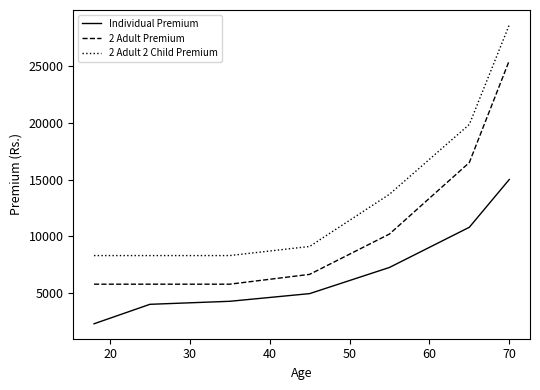

True or false: Individual Premium and 2 Adult 2 Child Premium cross at least once.

False